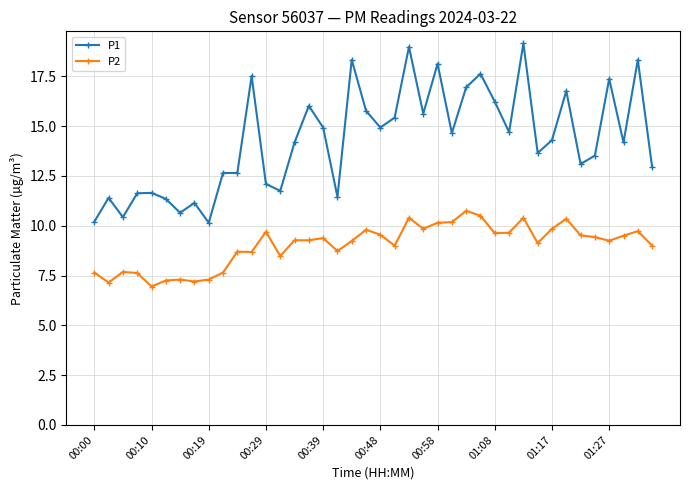

What is the difference between the maximum and minimum values in the P2 series?

3.8